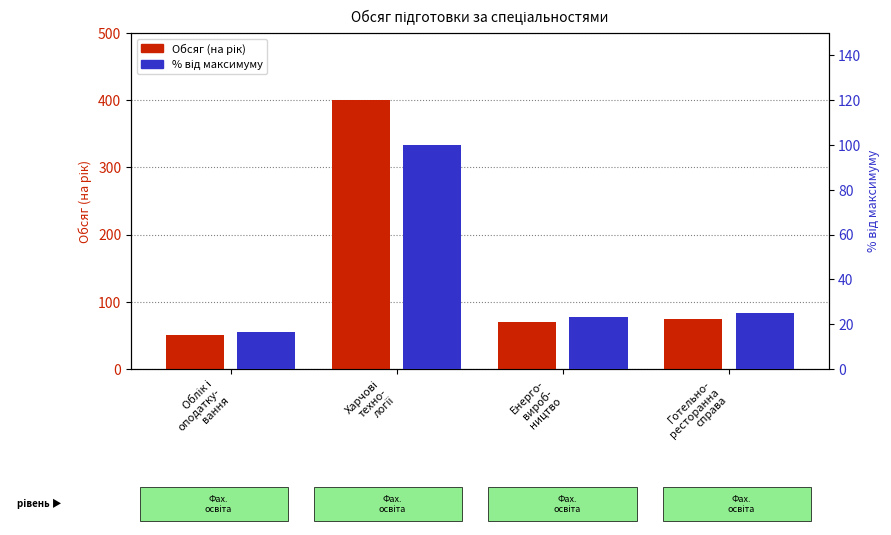

What are all the series names shown in the legend?

Обсяг (на рік), % від максимуму